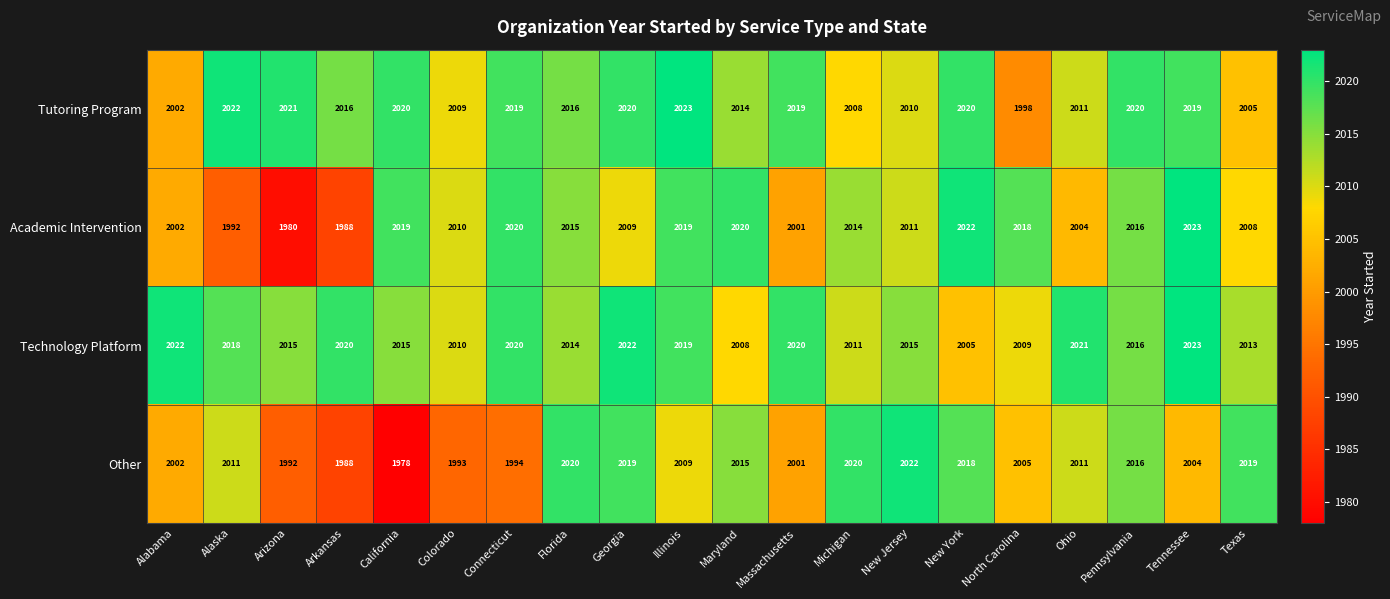

What is the minimum value shown in the chart?

1978